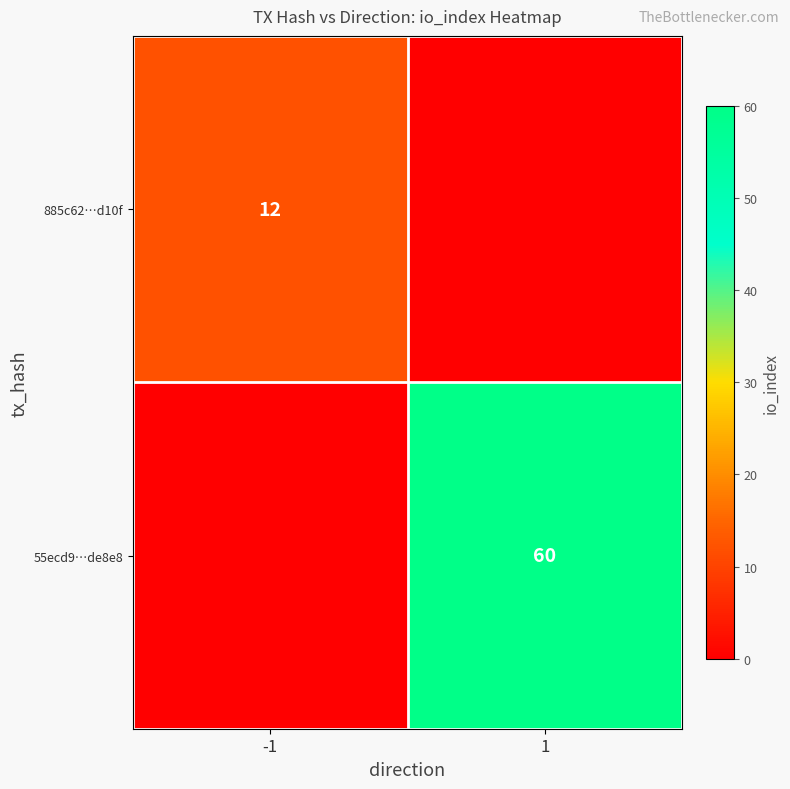

The 55ecd9…de8e8 series shows 106 at 1. True or false?

False